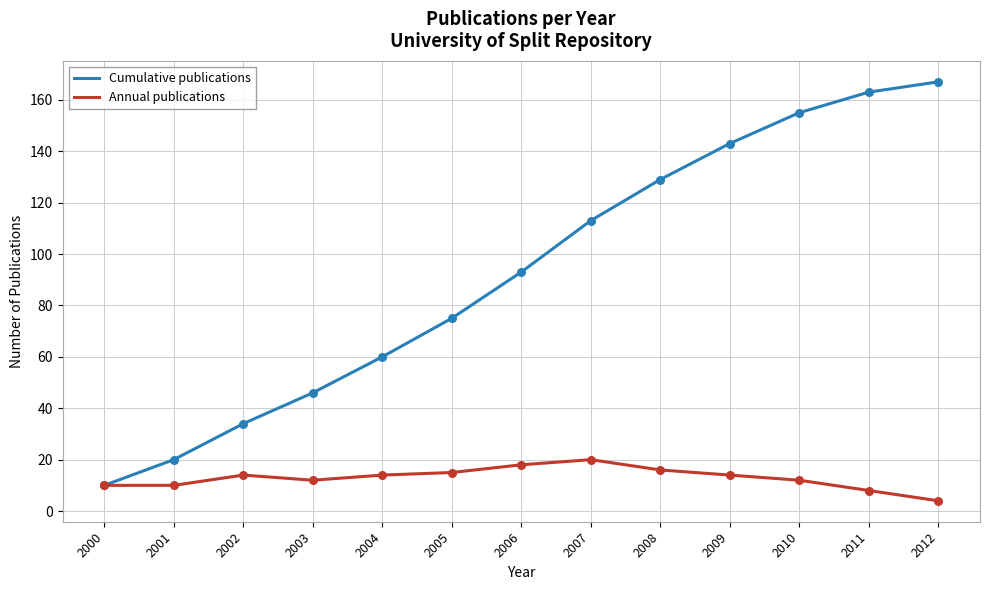

Which series has the largest total across all categories?

Cumulative publications